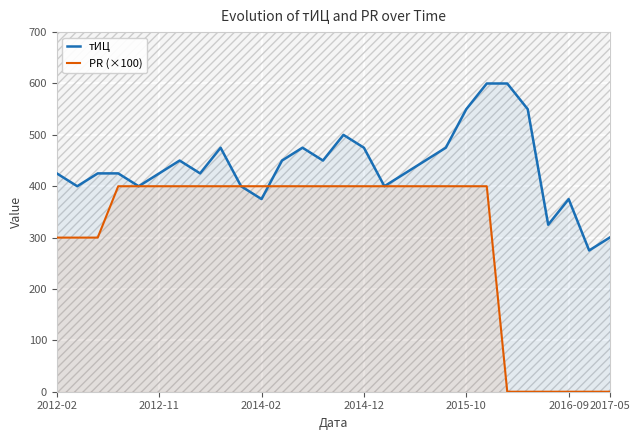

How many distinct data groups are displayed?

2